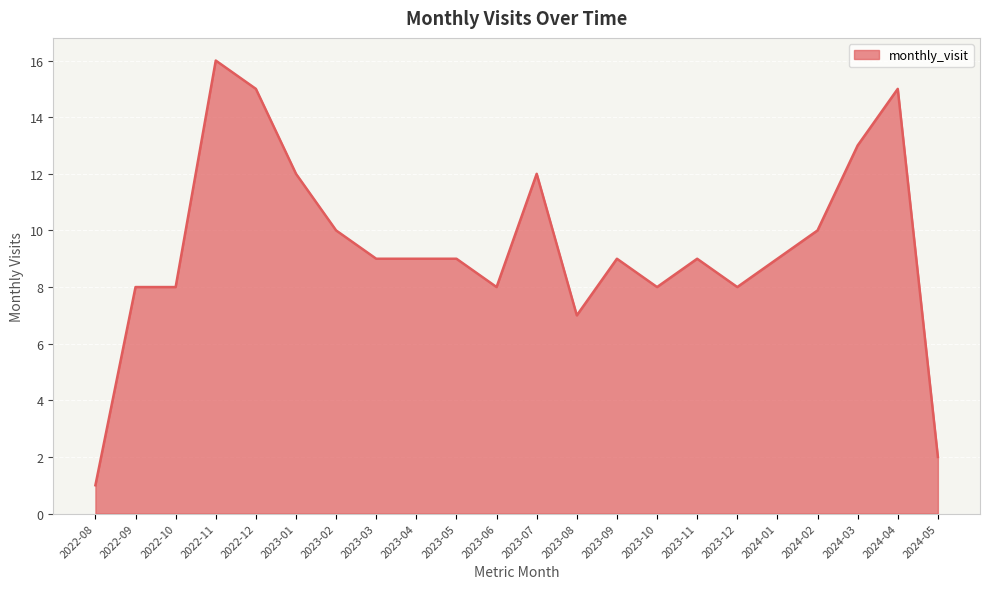

What is the minimum value shown in the chart?

1